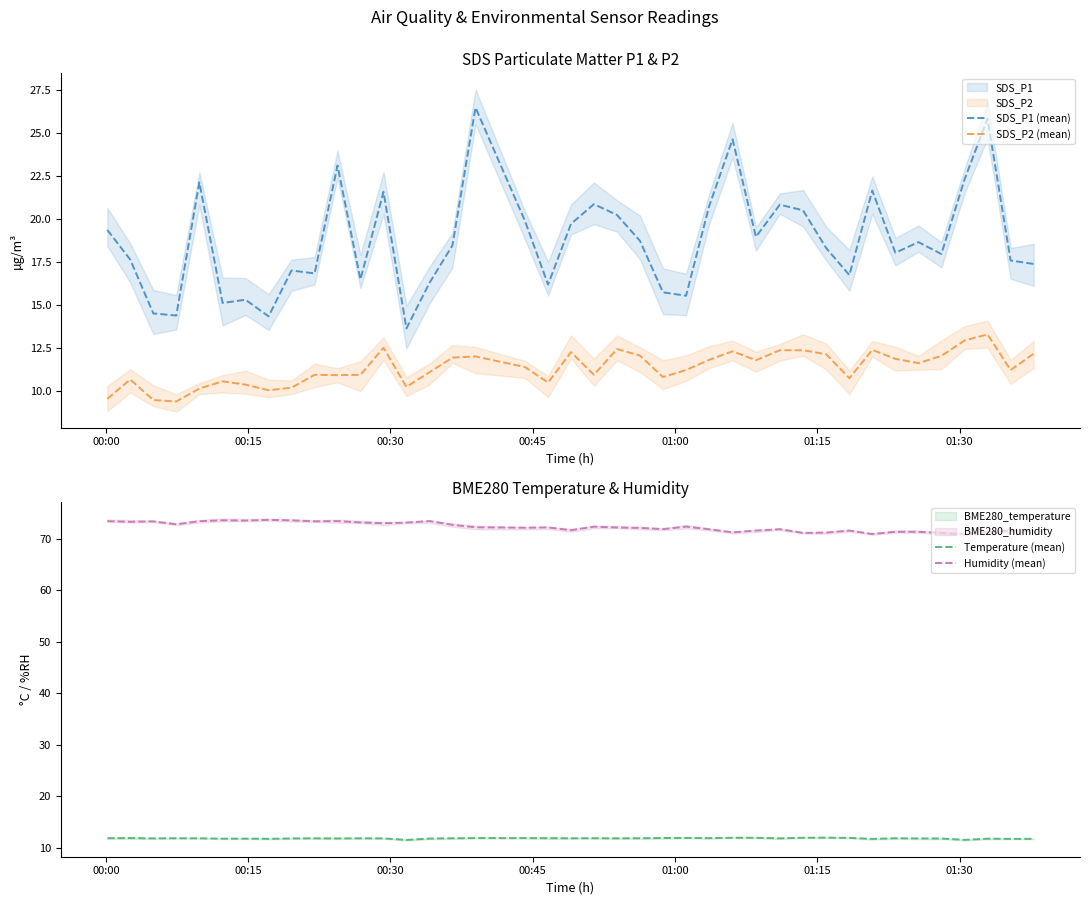

True or false: Temperature (mean) and Humidity (mean) cross at least once.

False